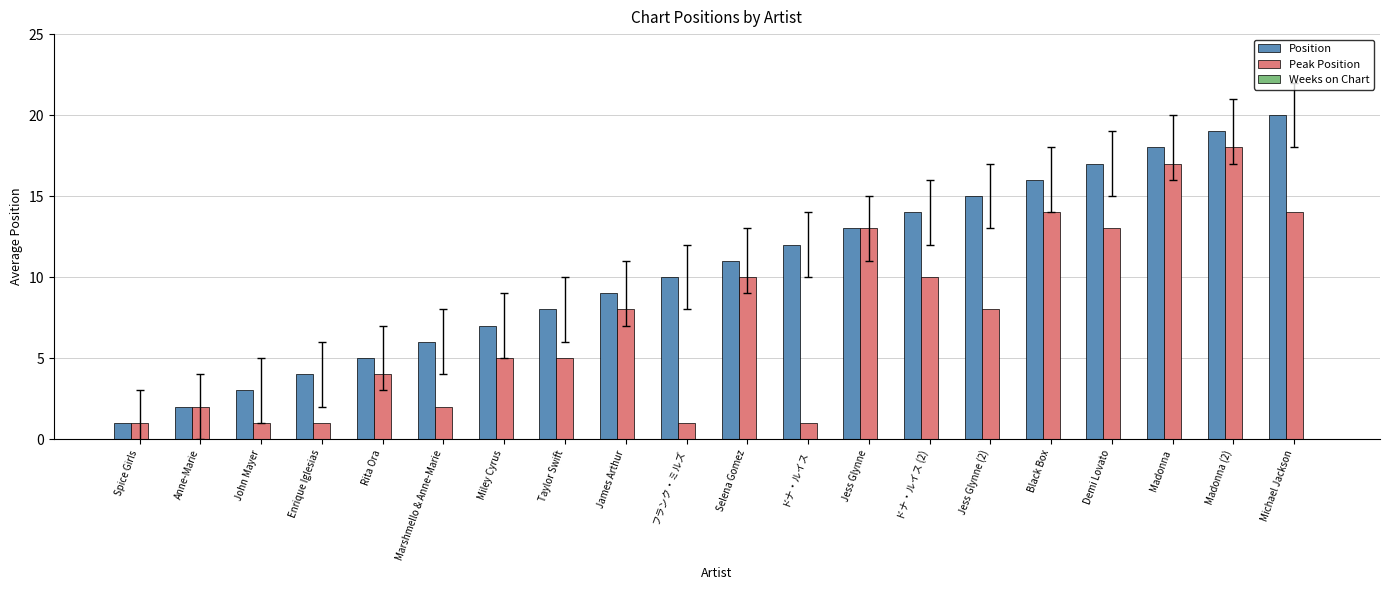

Which series has the largest range (max minus min)?

Position